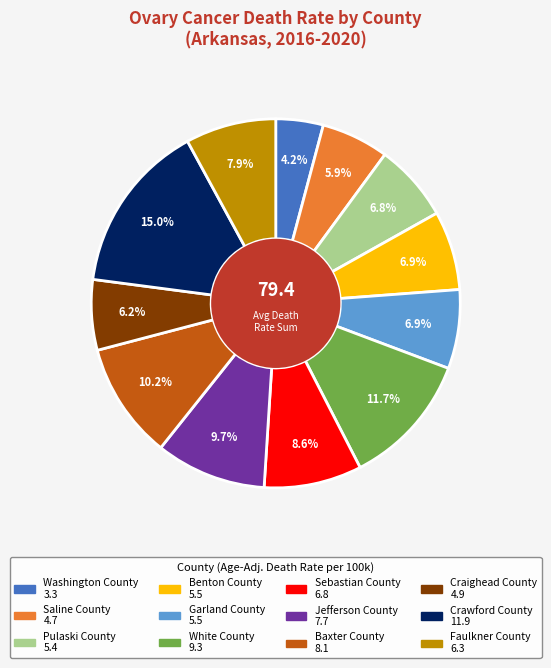

How many segments does this pie chart have?

12